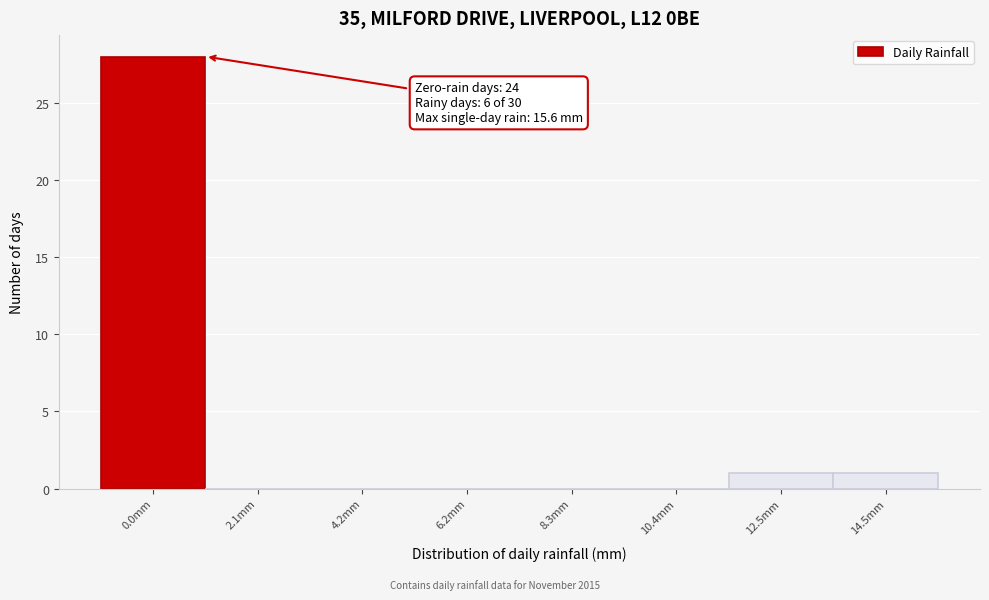

Reading left to right, extract all data points from this chart.

0.0mm=28	2.1mm=0	4.2mm=0	6.2mm=0	8.3mm=0	10.4mm=0	12.5mm=1	14.5mm=1